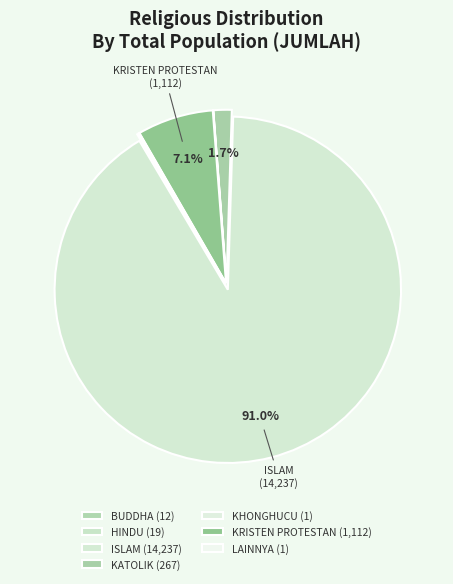

Approximately how many times larger is the value at KHONGHUCU compared to HINDU?

0.1